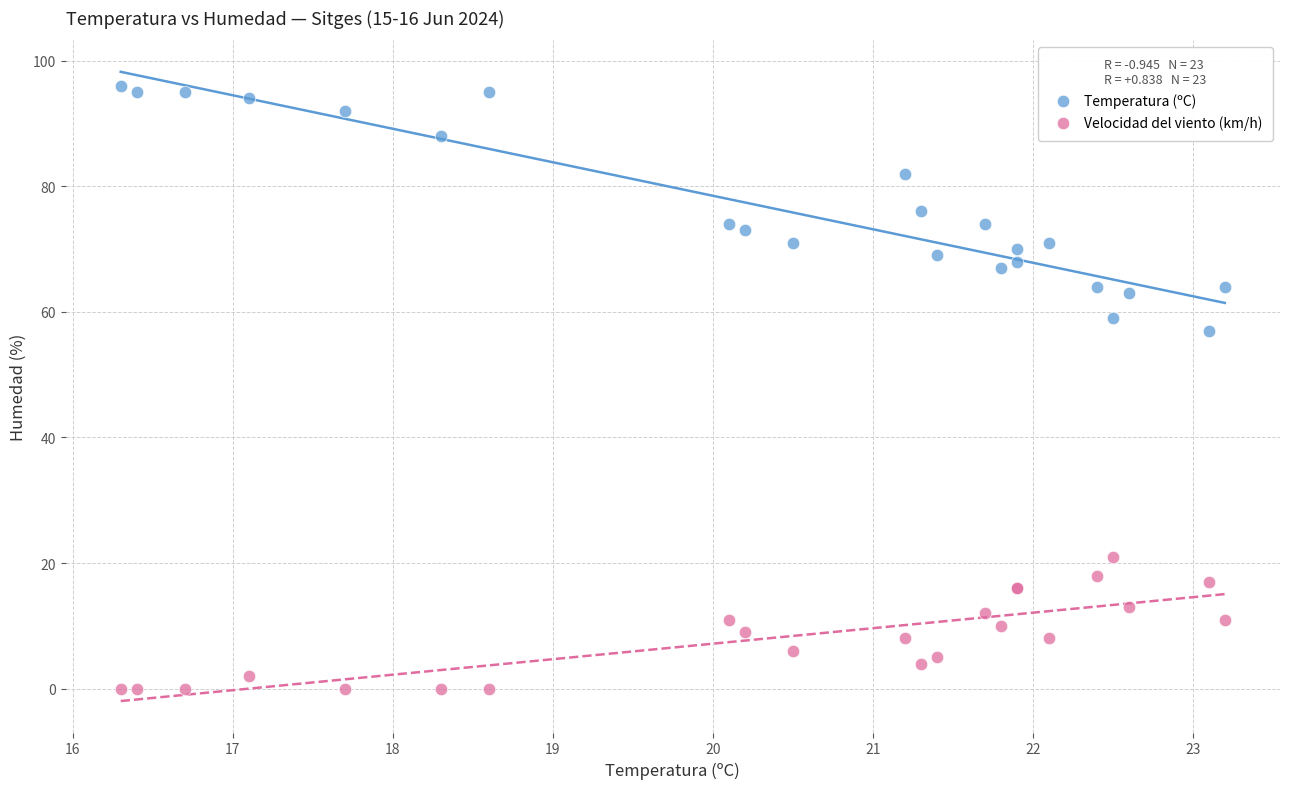

Which series has the largest Y range (max minus min)?

Temperatura (ºC)